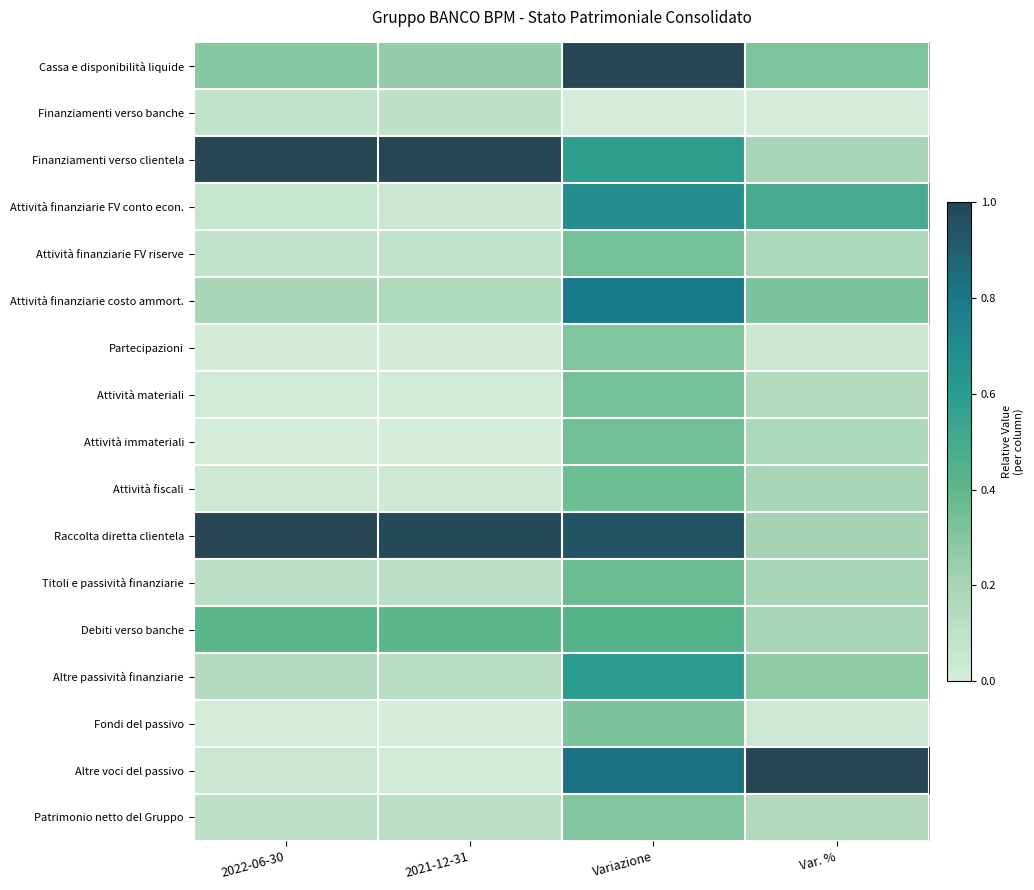

Reading left to right, extract all data points from this chart.

Cassa e disponibilità liquide: 2022-06-30=0.3	2021-12-31=0.3	Variazione=1.0	Var. %=0.3
Finanziamenti verso banche: 2022-06-30=0.1	2021-12-31=0.1	Variazione=0.0	Var. %=0.0
Finanziamenti verso clientela: 2022-06-30=1.0	2021-12-31=1.0	Variazione=0.6	Var. %=0.2
Attività finanziarie FV conto econ.: 2022-06-30=0.1	2021-12-31=0.0	Variazione=0.7	Var. %=0.5
Attività finanziarie FV riserve: 2022-06-30=0.1	2021-12-31=0.1	Variazione=0.3	Var. %=0.2
Attività finanziarie costo ammort.: 2022-06-30=0.2	2021-12-31=0.2	Variazione=0.8	Var. %=0.3
Partecipazioni: 2022-06-30=0.0	2021-12-31=0.0	Variazione=0.3	Var. %=0.0
Attività materiali: 2022-06-30=0.0	2021-12-31=0.0	Variazione=0.3	Var. %=0.2
Attività immateriali: 2022-06-30=0.0	2021-12-31=0.0	Variazione=0.3	Var. %=0.2
Attività fiscali: 2022-06-30=0.0	2021-12-31=0.0	Variazione=0.4	Var. %=0.2
Raccolta diretta clientela: 2022-06-30=1.0	2021-12-31=1.0	Variazione=0.9	Var. %=0.2
Titoli e passività finanziarie: 2022-06-30=0.1	2021-12-31=0.1	Variazione=0.4	Var. %=0.2
Debiti verso banche: 2022-06-30=0.4	2021-12-31=0.4	Variazione=0.4	Var. %=0.2
Altre passività finanziarie: 2022-06-30=0.1	2021-12-31=0.1	Variazione=0.6	Var. %=0.3
Fondi del passivo: 2022-06-30=0.0	2021-12-31=0.0	Variazione=0.3	Var. %=0.0
Altre voci del passivo: 2022-06-30=0.0	2021-12-31=0.0	Variazione=0.8	Var. %=1.0
Patrimonio netto del Gruppo: 2022-06-30=0.1	2021-12-31=0.1	Variazione=0.3	Var. %=0.2